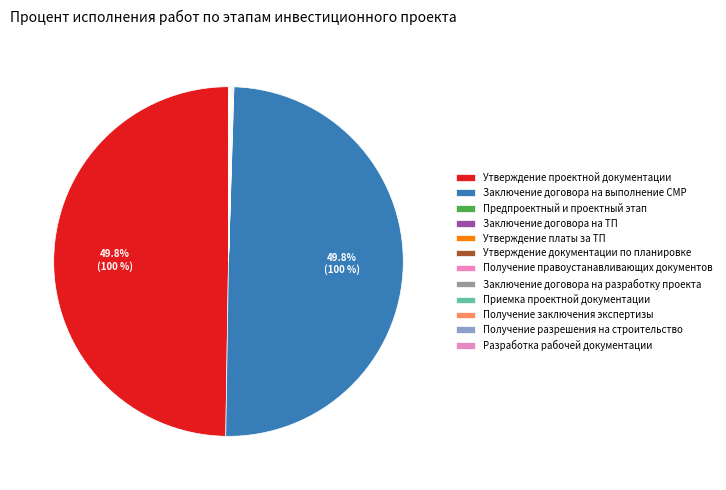

Count the number of slices in the pie.

12